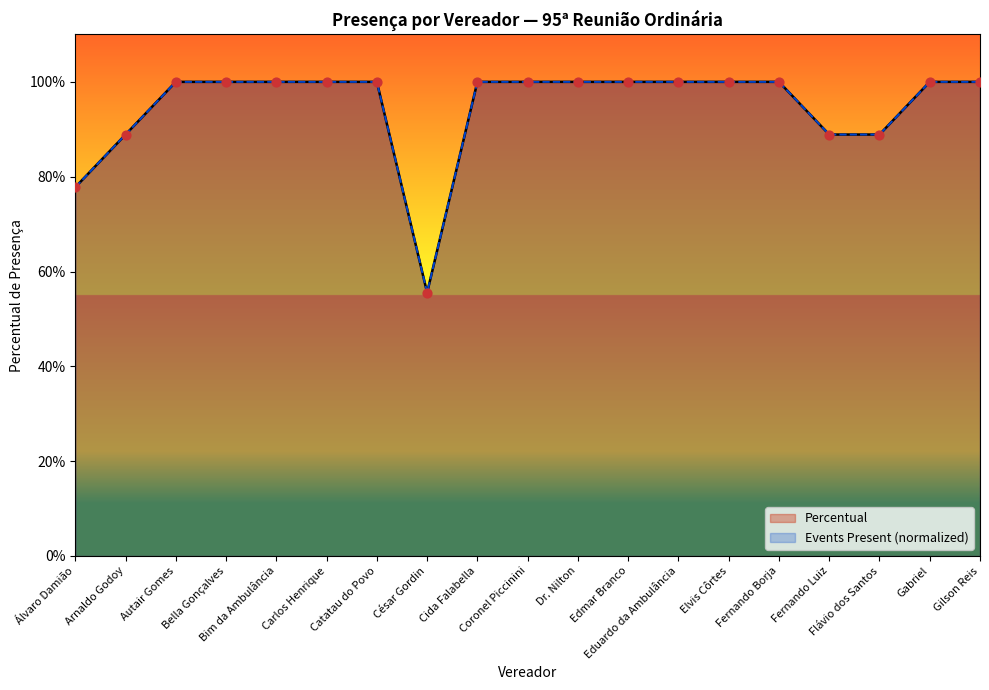

Is the value of Events Present at Carlos Henrique greater than the value of Percentual at Flávio dos Santos?

Yes